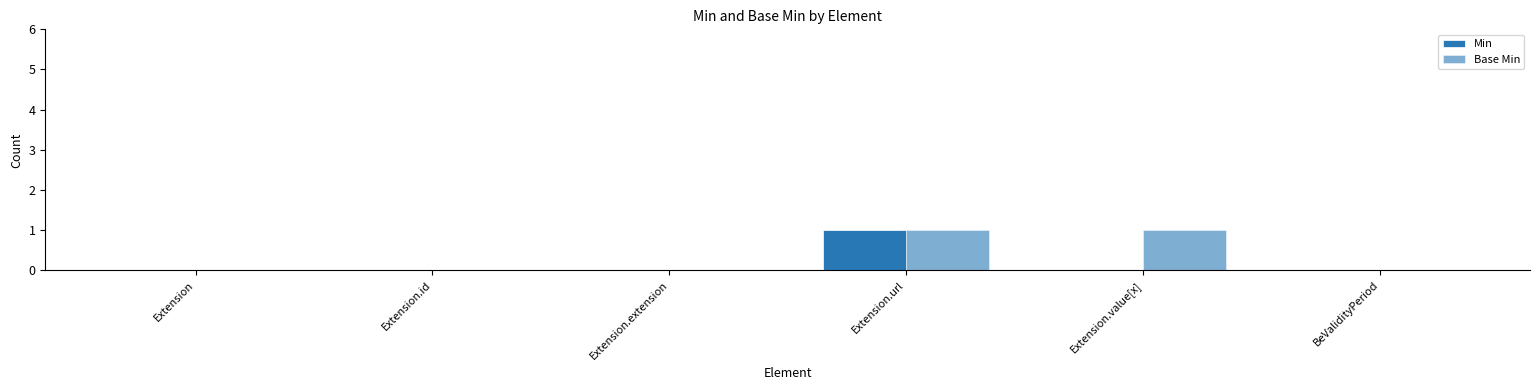

Are the bars horizontal?

No